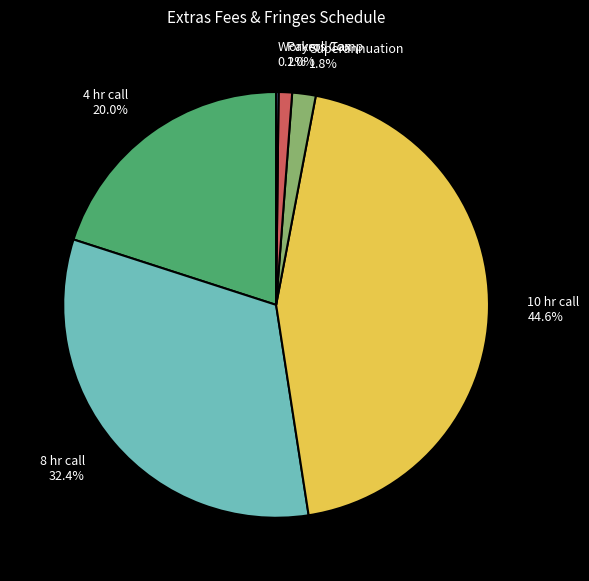

Is the sum of Payroll Tax and 4 hr call greater than half?

No